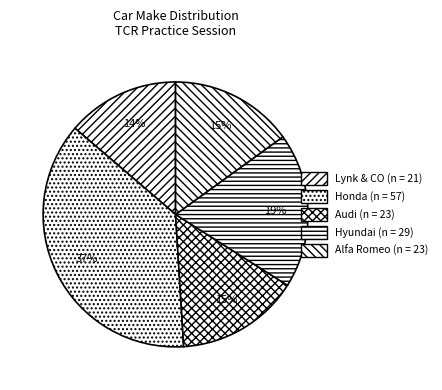

Count the number of slices in the pie.

5